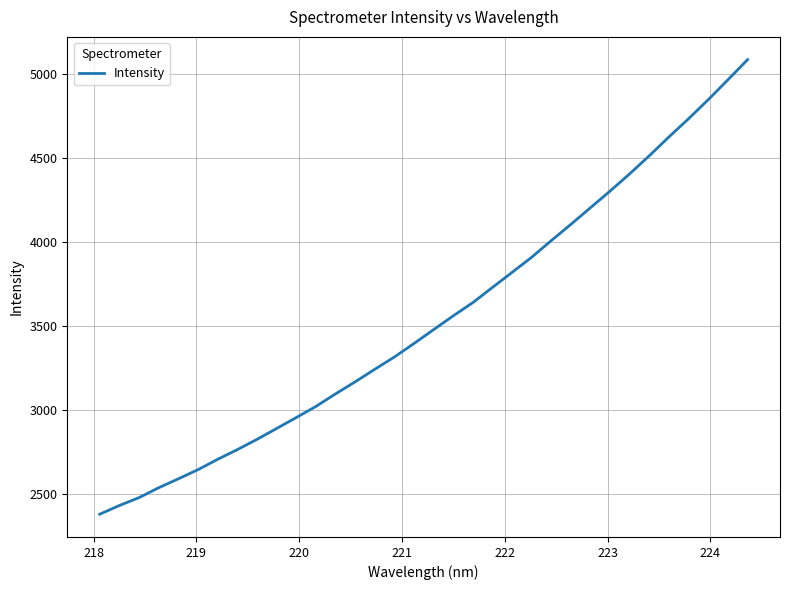

What is the maximum value shown in the chart?

5087.8